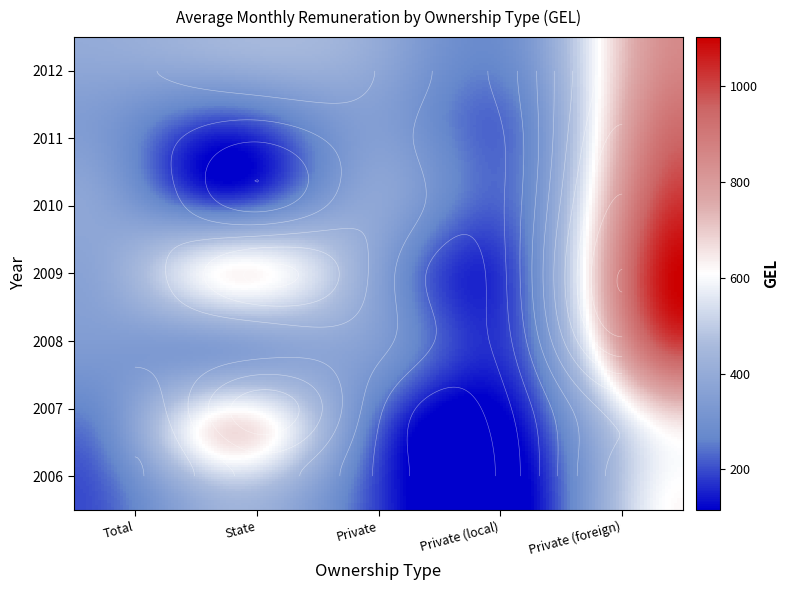

The 2010 series shows 377.9 at Total. True or false?

True